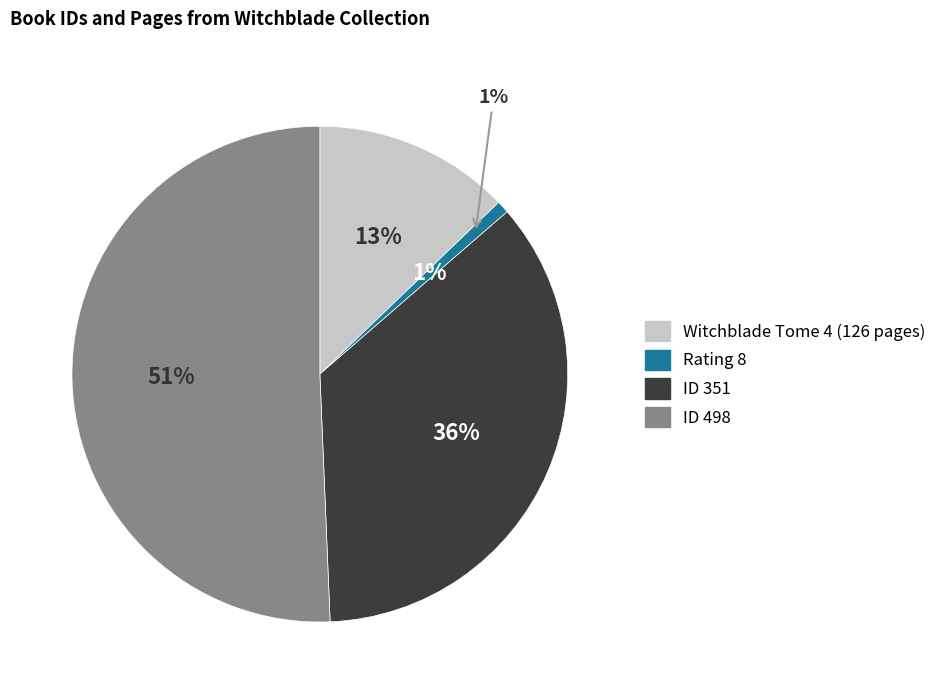

What is the largest slice in the pie chart?

ID 498